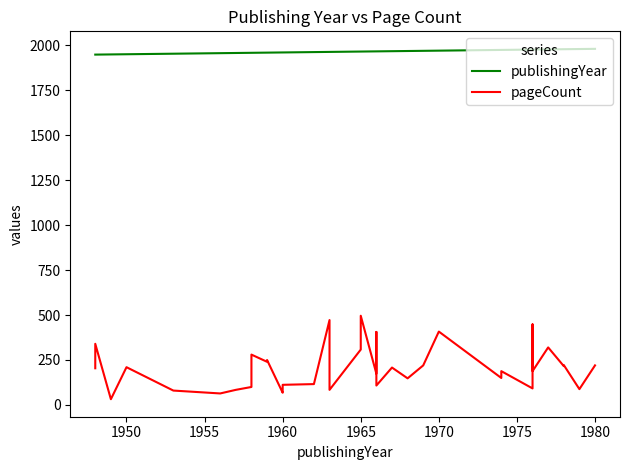

True or false: pageCount and publishingYear cross at least once.

False